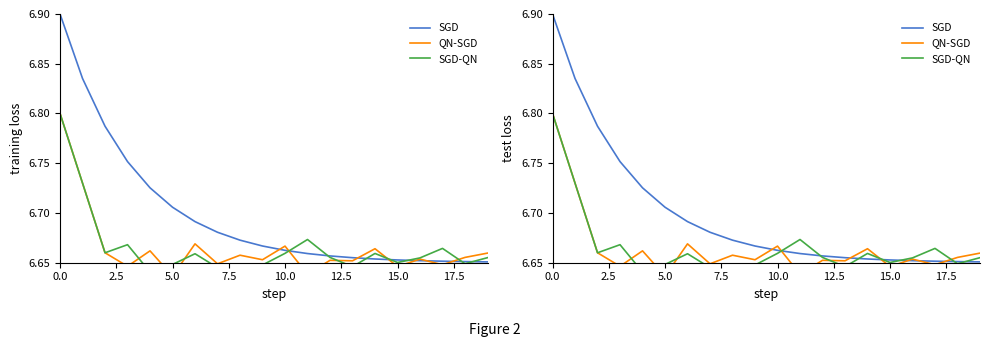

Does the chart have visible grid lines?

No